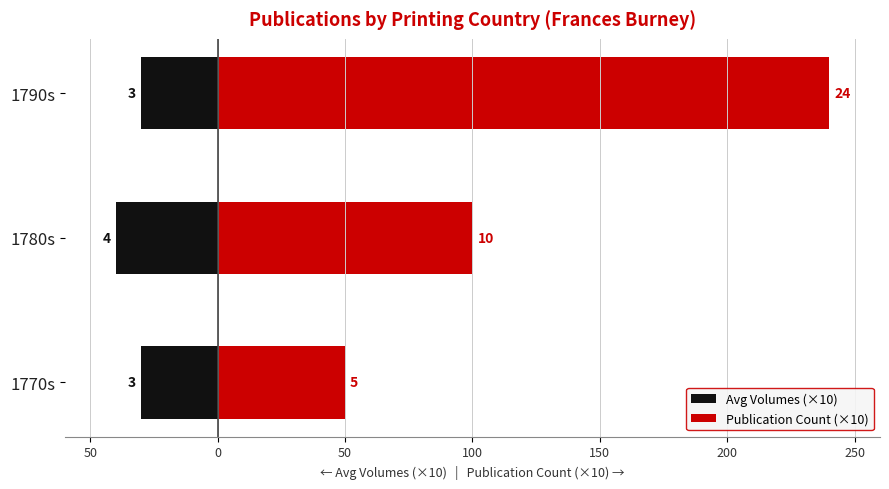

What is the value of the Publication Count (×10) bar at the 3rd from the left?

240